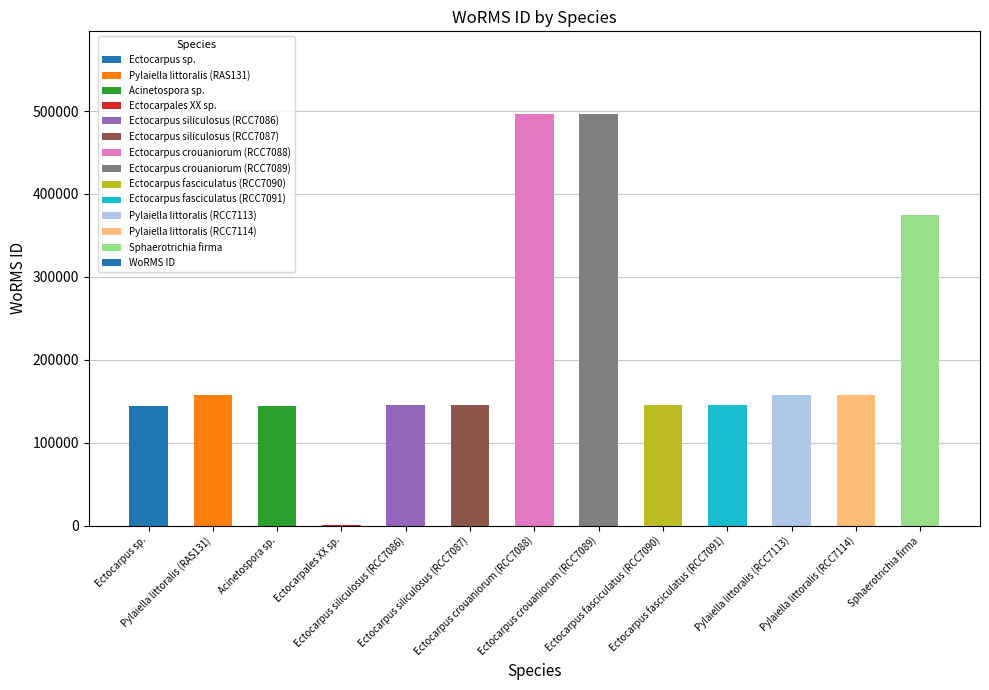

What is the maximum value shown in the chart?

496828